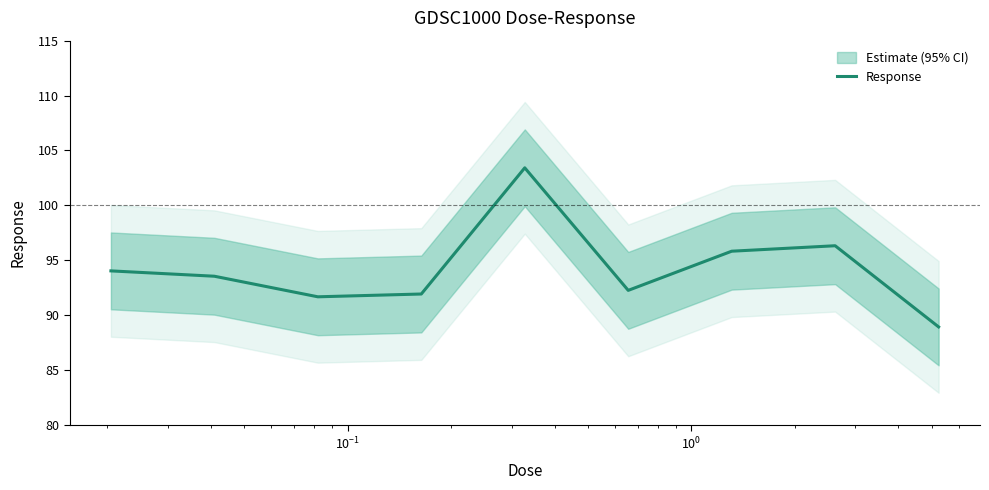

What is the smallest value displayed?

88.9